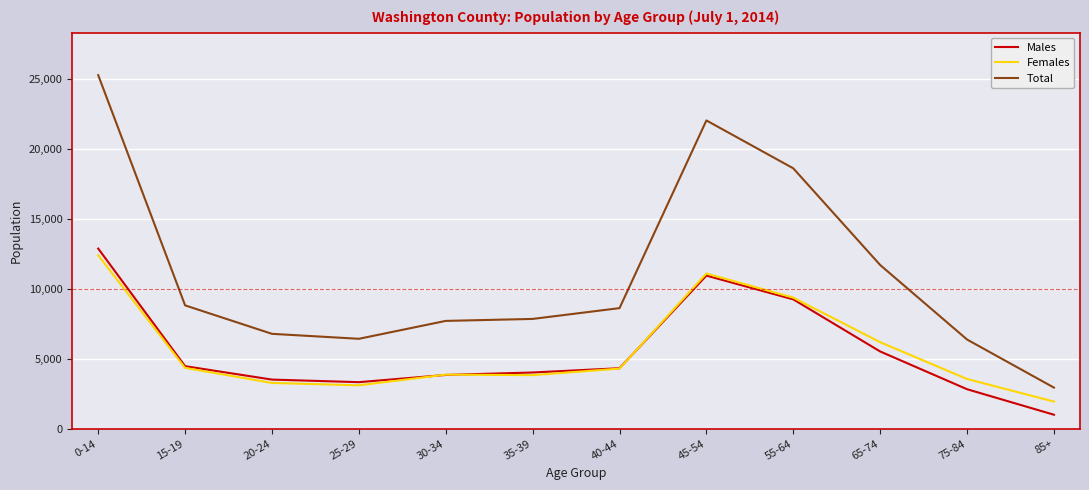

How many lines are shown in the chart?

3